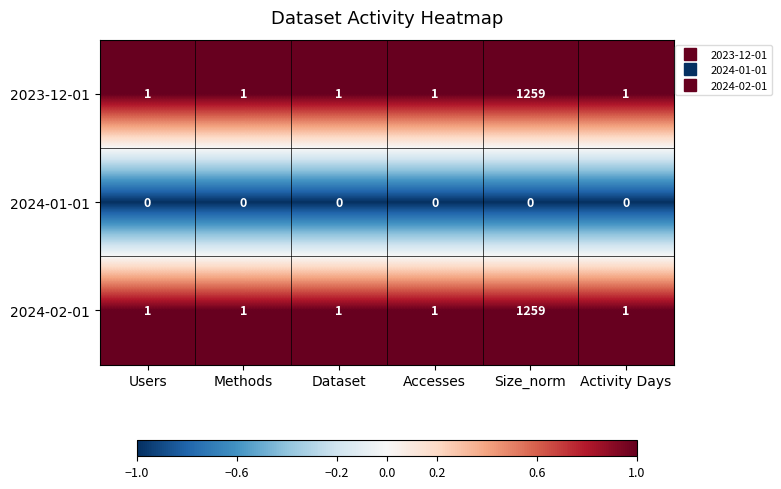

What is the smallest value displayed?

0